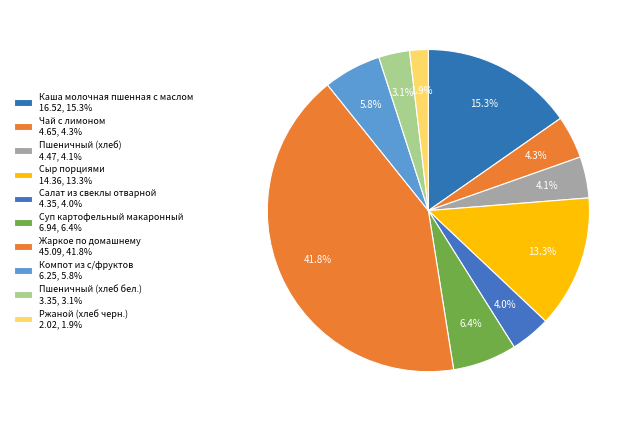

Count the number of slices in the pie.

10